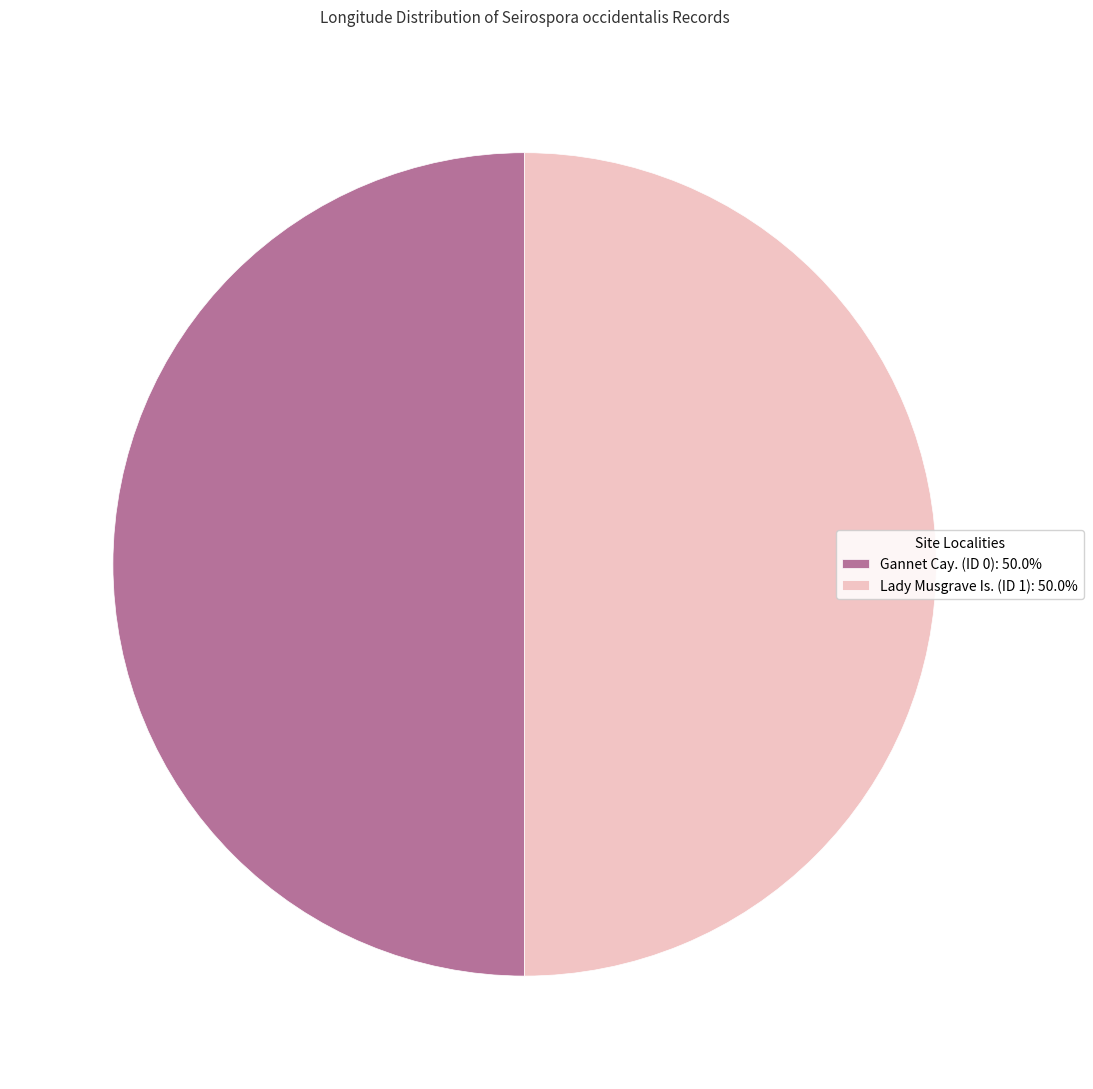

Do Gannet Cay. (ID 0): 50.0% and Lady Musgrave Is. (ID 1): 50.0% together represent more than half of the pie?

Yes